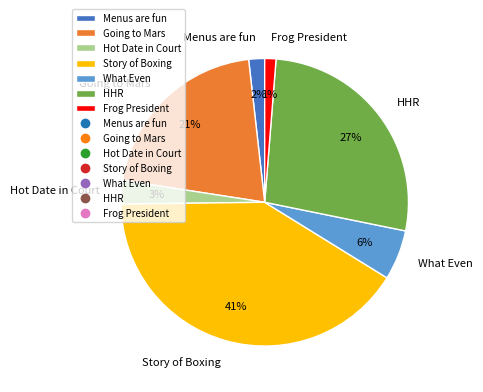

Which category has the biggest portion of the pie?

Story of Boxing